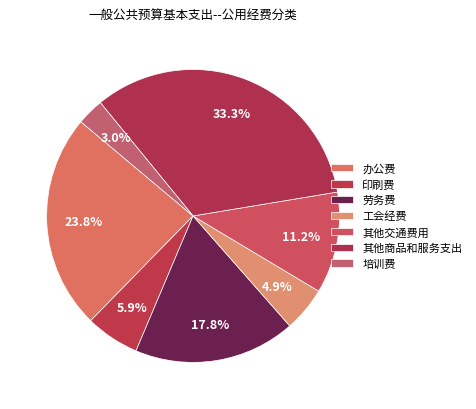

Rank the categories by value from highest to lowest.

其他商品和服务支出, 办公费, 劳务费, 其他交通费用, 印刷费, 工会经费, 培训费